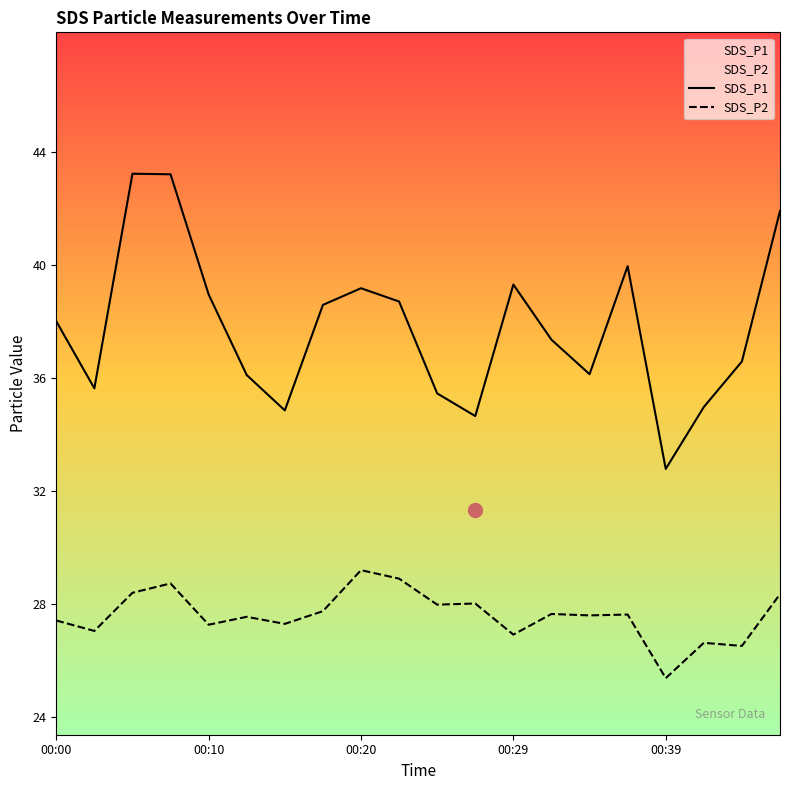

How many lines are shown in the chart?

2